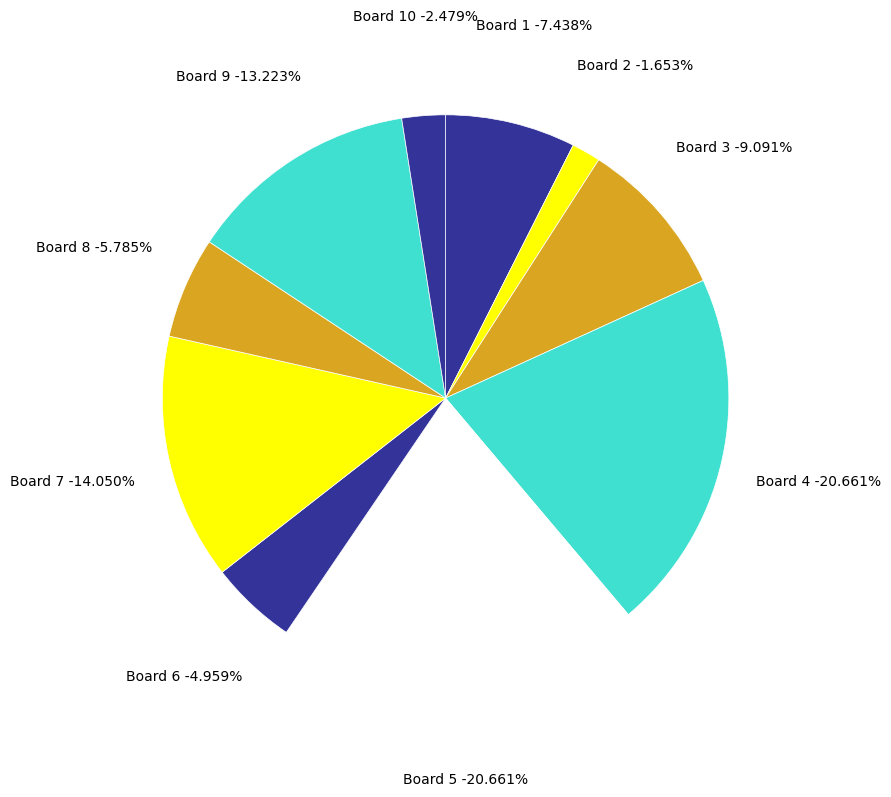

To the nearest percent, what portion does 8 represent?

6%